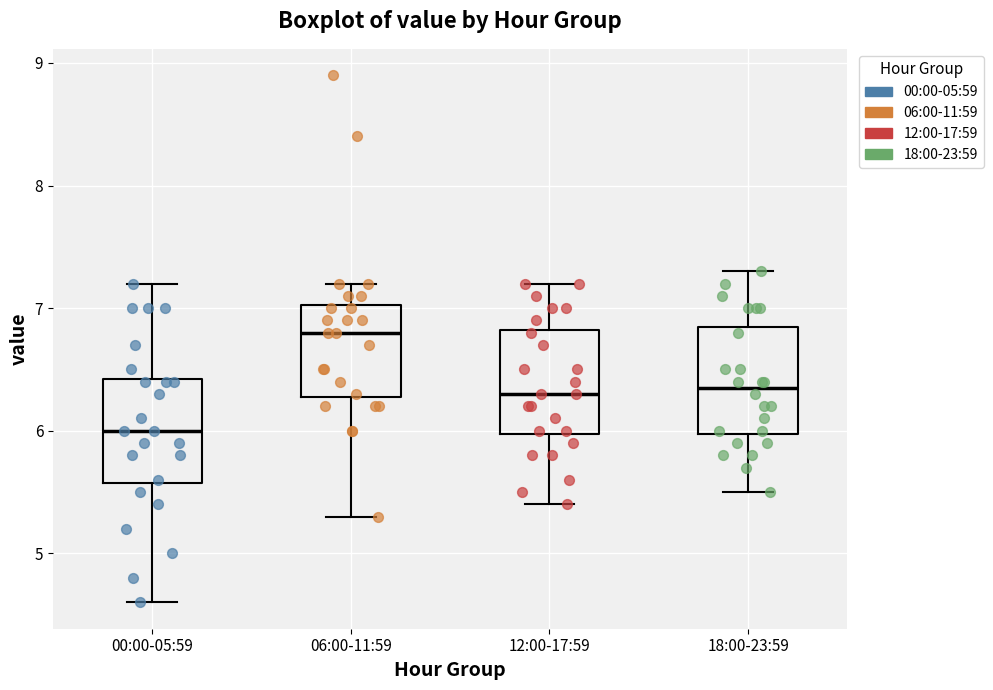

Reading left to right, transcribe this box plot: for each box, give where its median line is, the range the box spans, and where its two whiskers end, as read against the y-axis. The values are not printed on the chart, so give them approximately, as read against the axis.

00:00-05:59: median 6.0, box 5.6 to 6.4, whiskers 4.6 to 7.2
06:00-11:59: median 6.8, box 6.3 to 7.0, whiskers 5.3 to 7.2
12:00-17:59: median 6.3, box 6.0 to 6.8, whiskers 5.4 to 7.2
18:00-23:59: median 6.4, box 6.0 to 6.9, whiskers 5.5 to 7.3